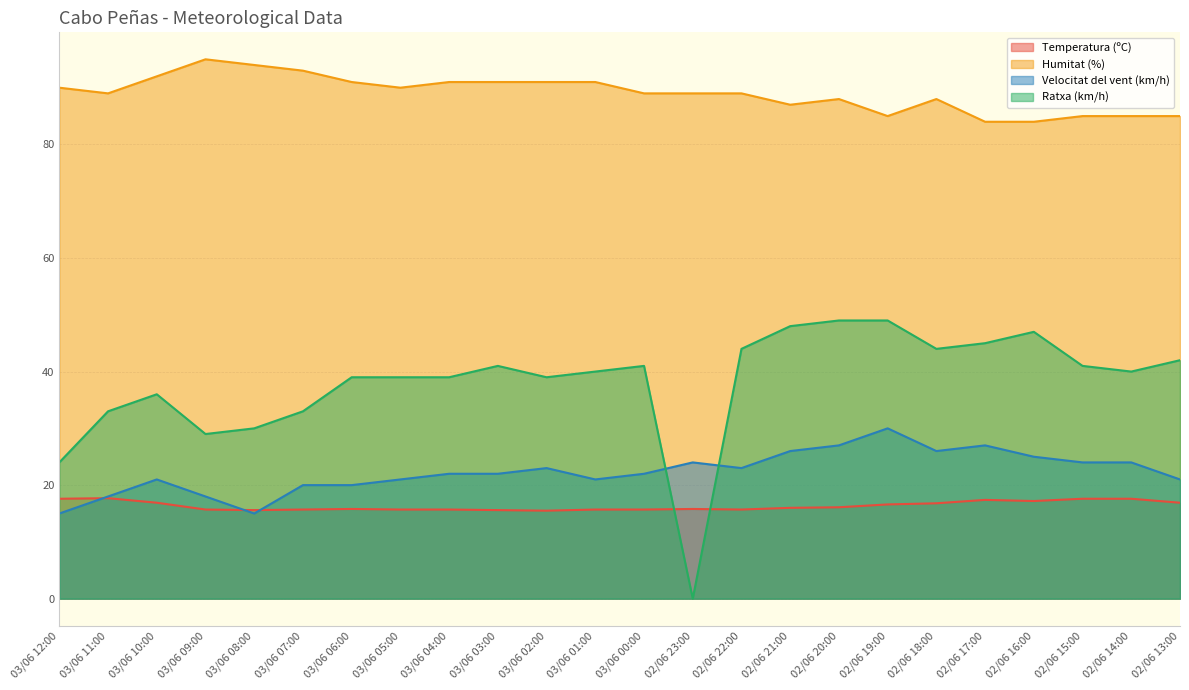

Is the value of Velocitat del vent (km/h) at 02/06 20:00 greater than the value of Ratxa (km/h) at 02/06 15:00?

No